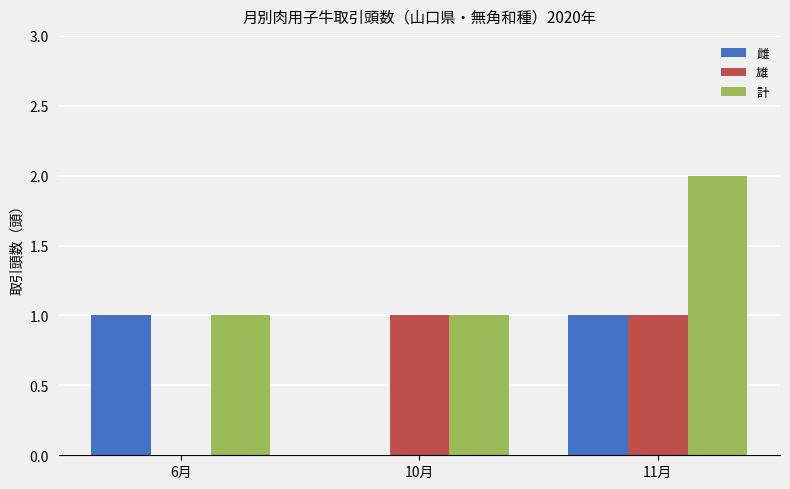

Which series has the largest total across all categories?

計